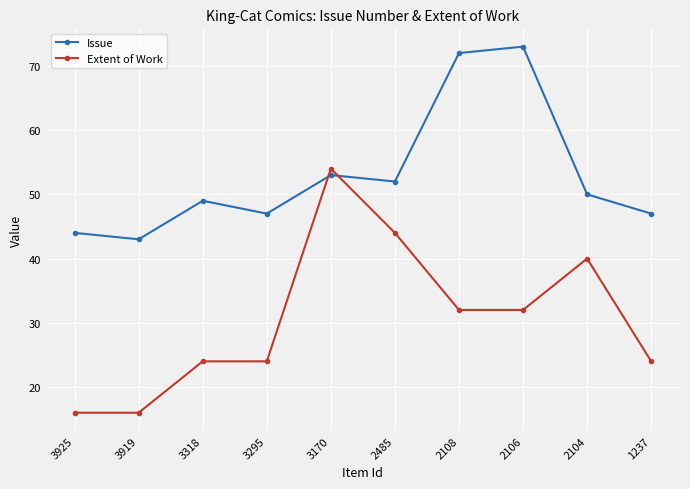

Rank the series by their average value, from highest to lowest.

Issue, Extent of Work